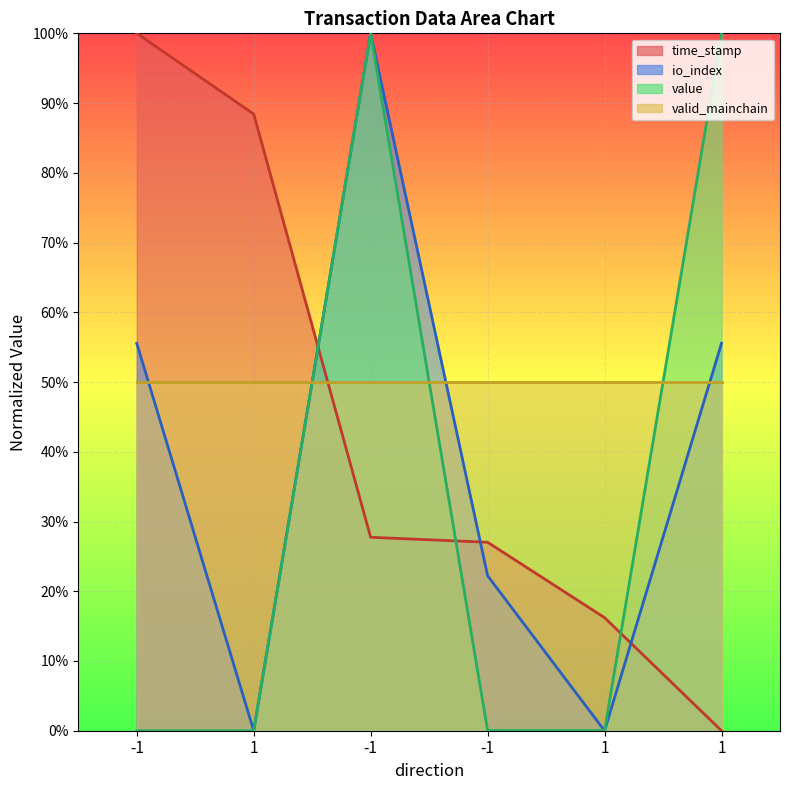

True or false: io_index has a value of 55.6 at 1.

True